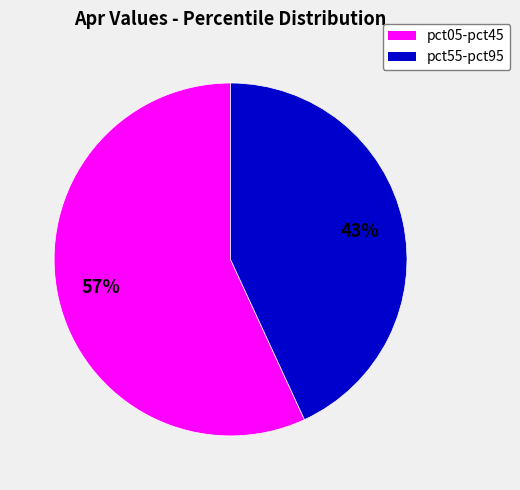

To the nearest percent, what is the difference between the largest and smallest slice percentages?

14%